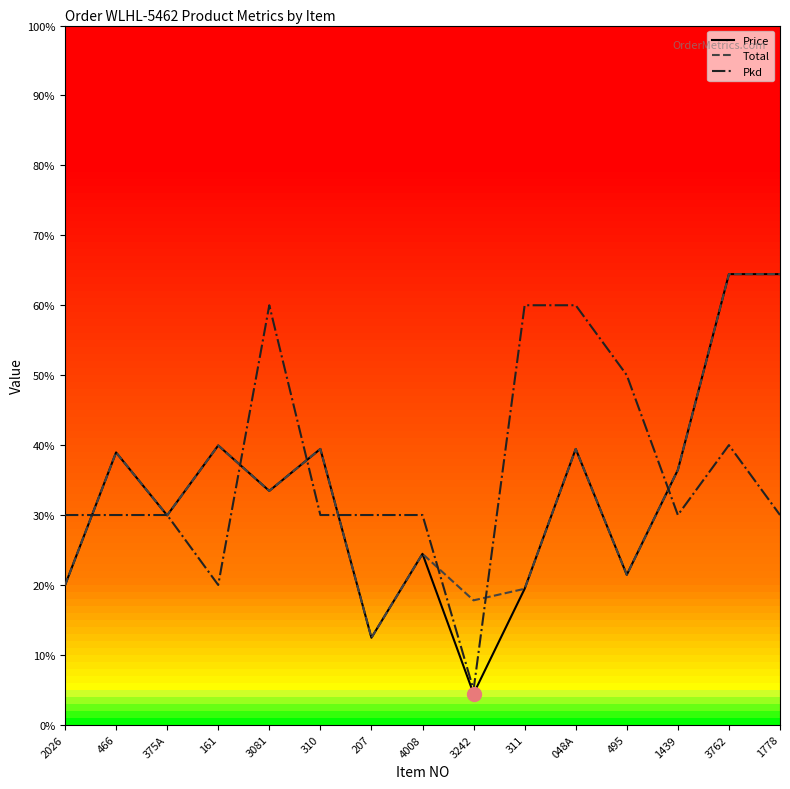

Which series has the widest spread of values?

Price